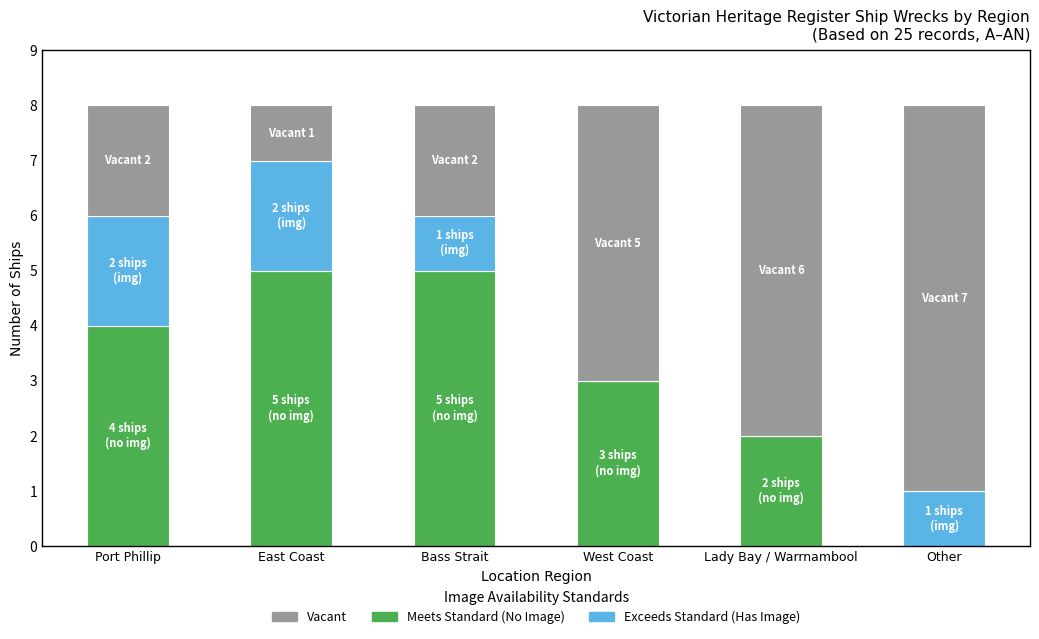

What is the total value across all series at West Coast?

8